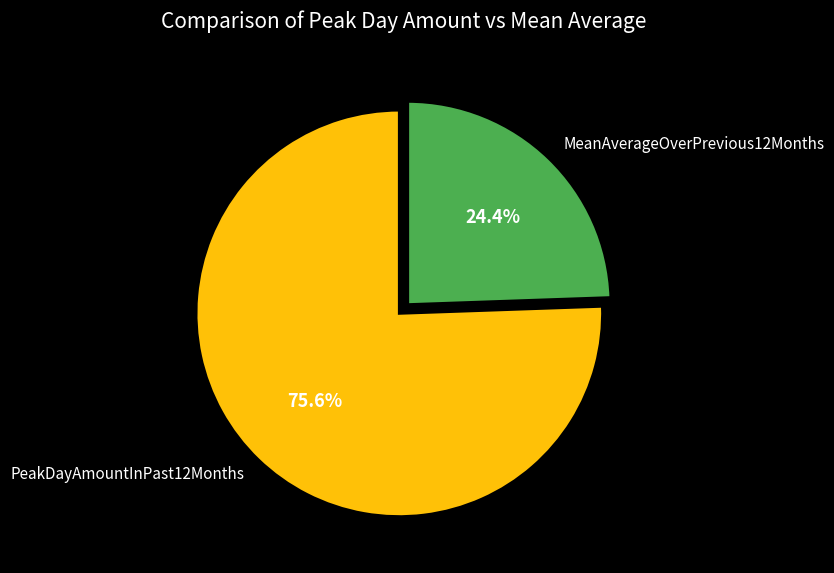

To the nearest percent, what is the average slice percentage?

50%